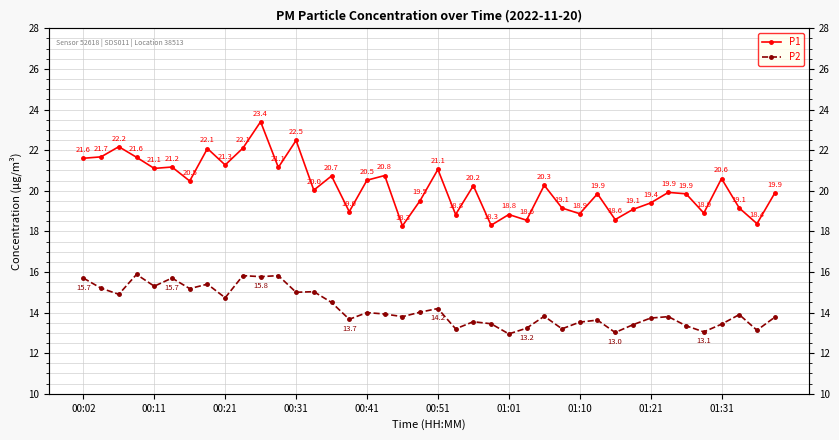

What is the difference between the second highest and minimum values in the P1 series?

4.2